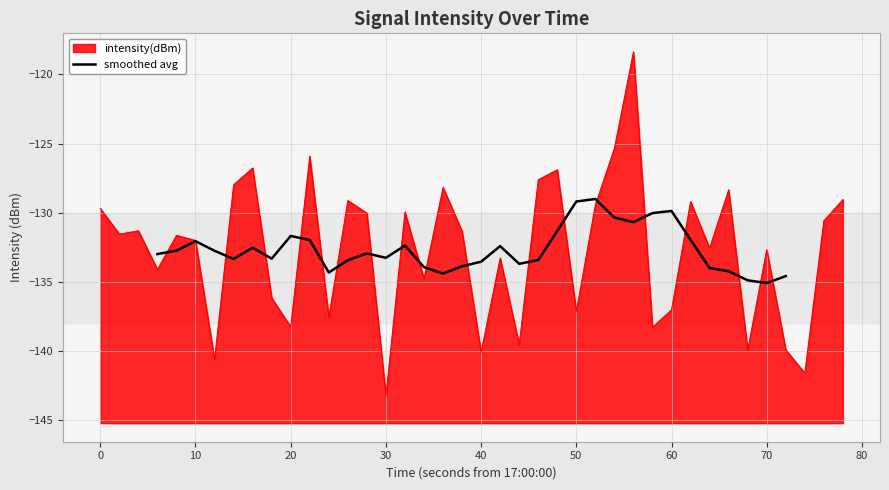

How many data points does each series have?

34